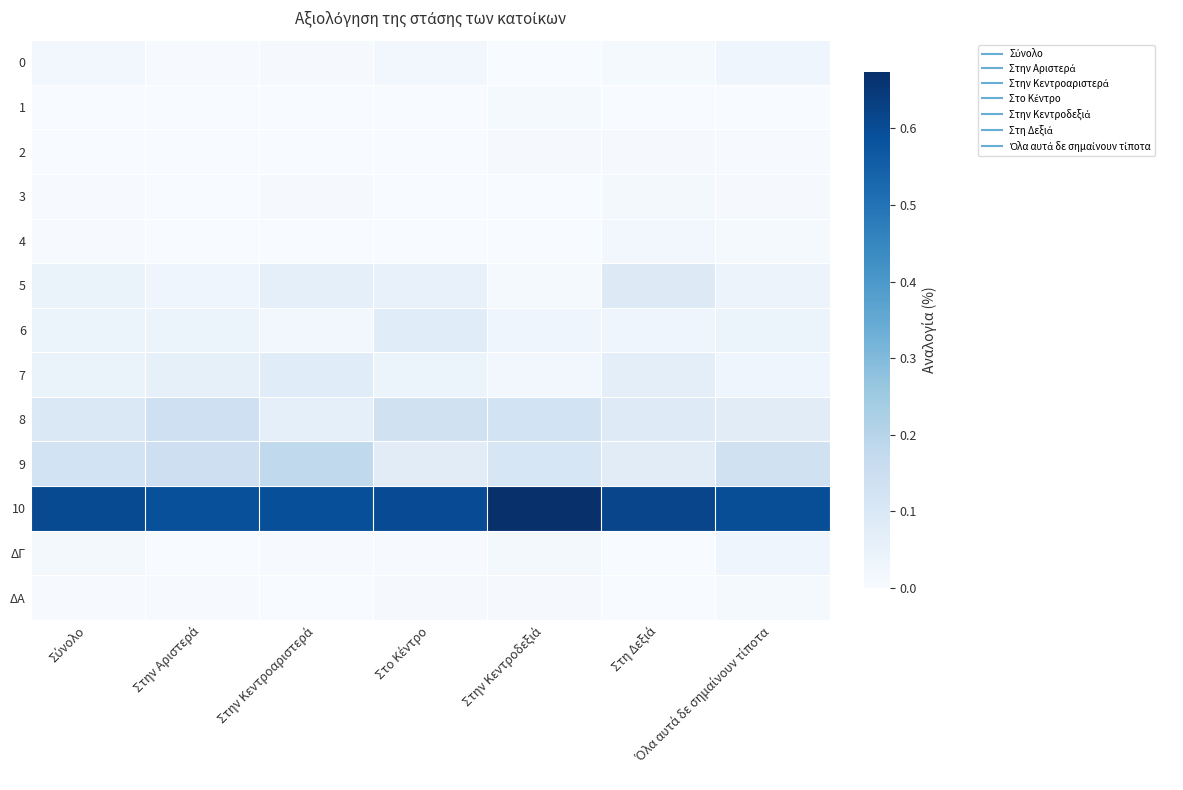

How many data points does each series have?

7